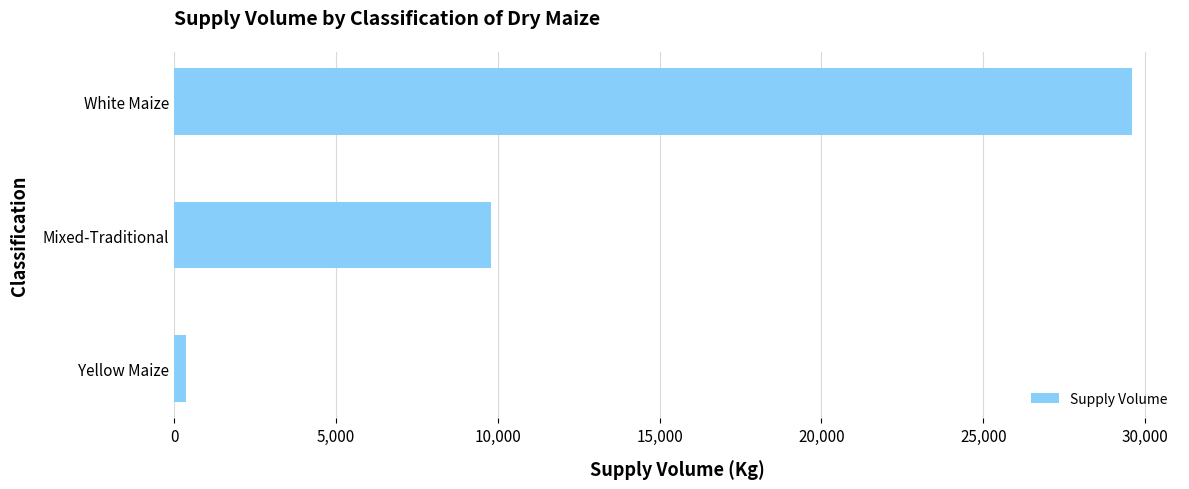

At which label is the value closest to 14980?

Mixed-Traditional